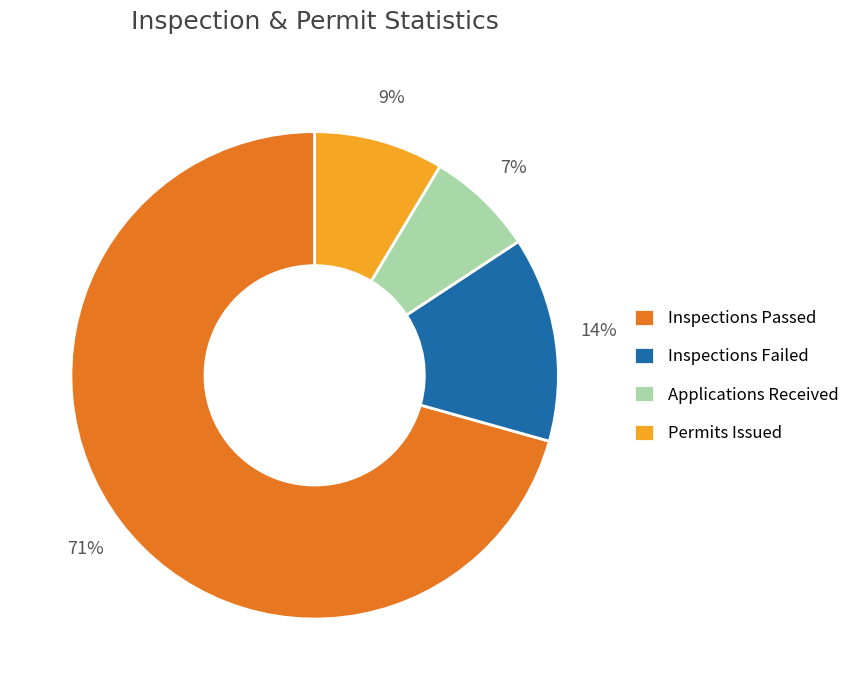

Rank the categories by value from lowest to highest.

Applications Received, Permits Issued, Inspections Failed, Inspections Passed